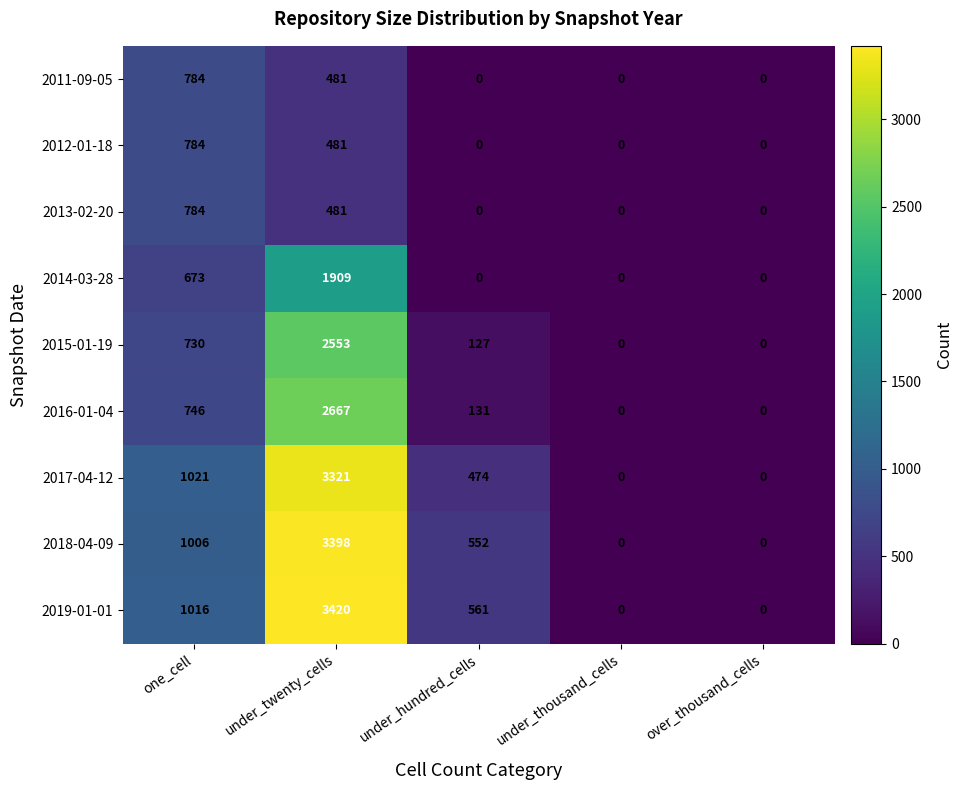

Which label corresponds to the largest value in the chart?

under_twenty_cells